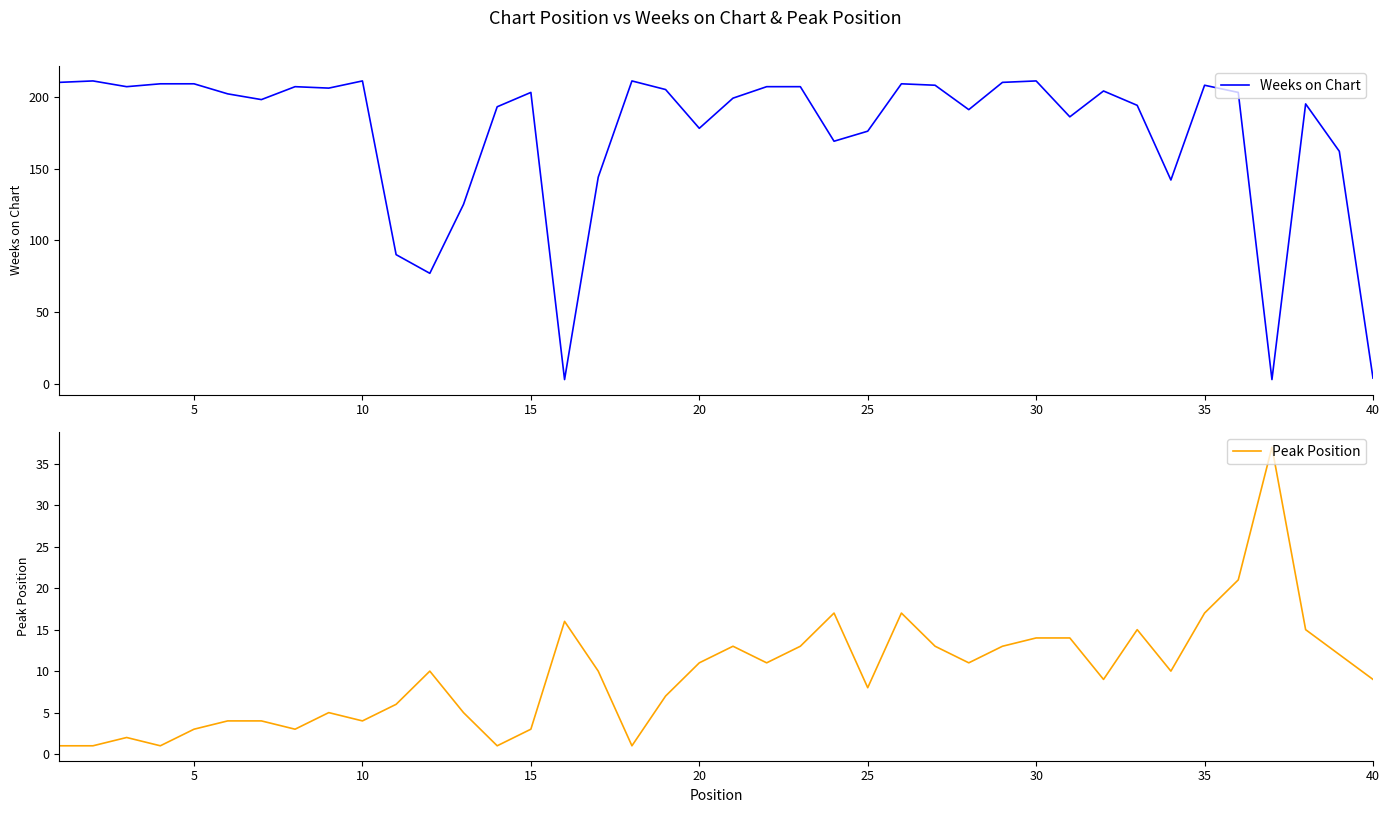

True or false: Peak Position has a value of 7 at 20.

False